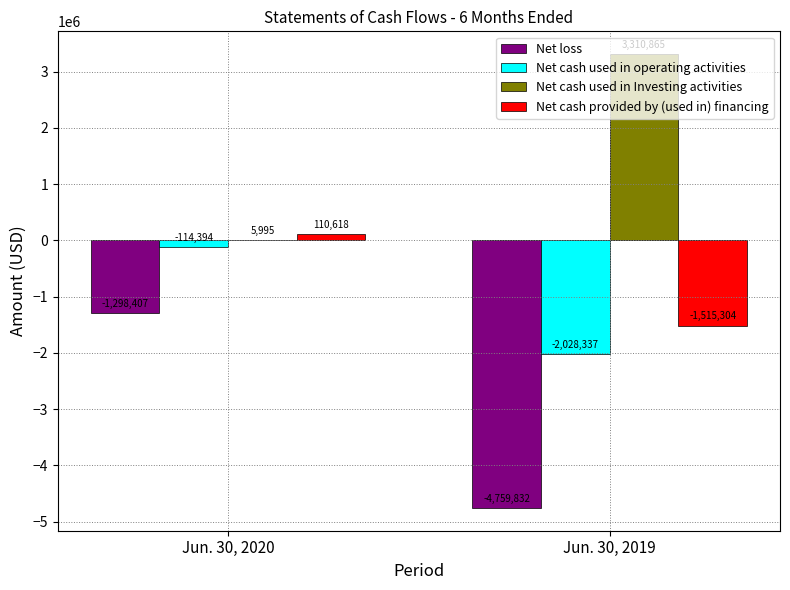

What is the maximum value shown in the chart?

3310865